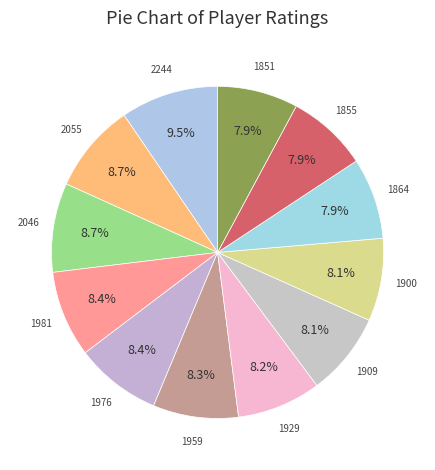

Count the number of slices in the pie.

12